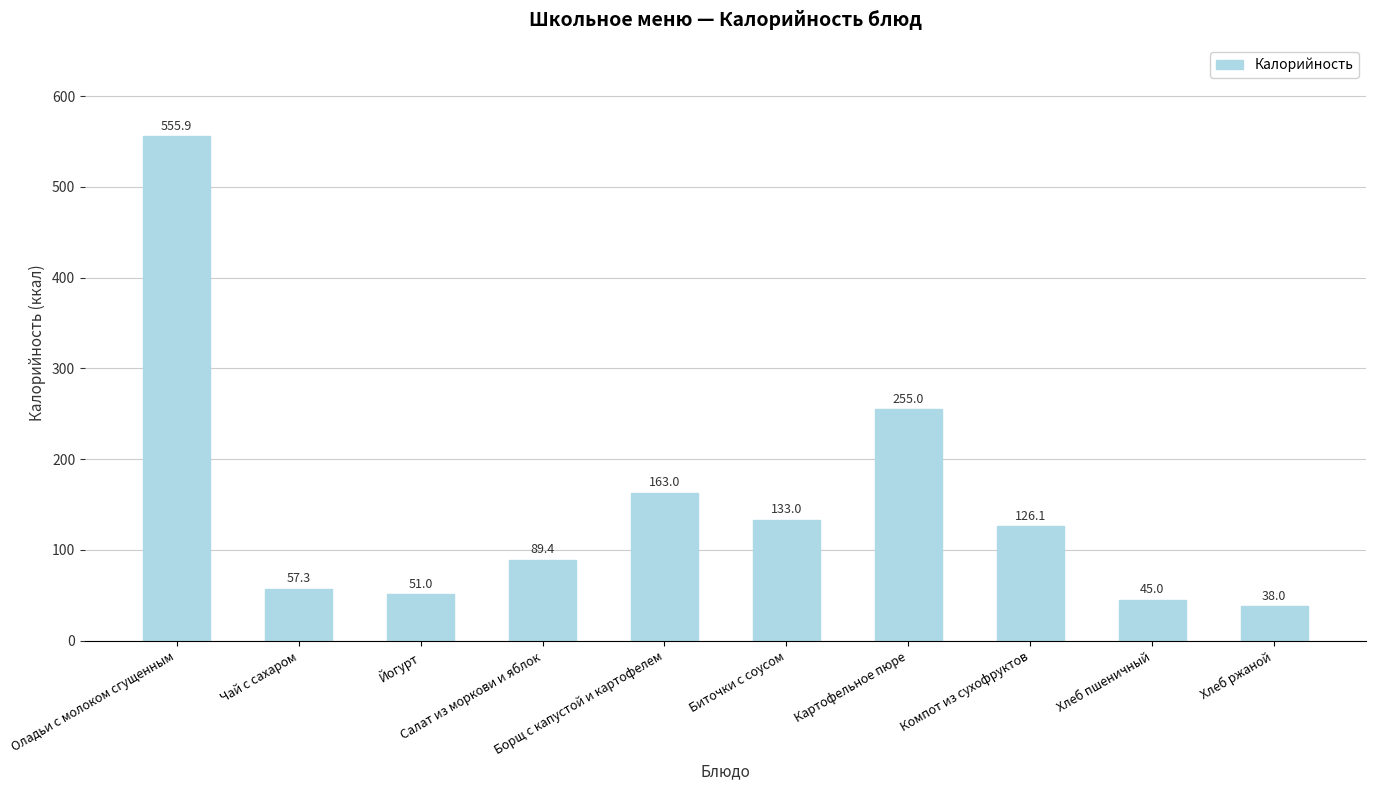

List the labels in order of value, largest first.

Оладьи с молоком сгущенным, Картофельное пюре, Борщ с капустой и картофелем, Биточки с соусом, Компот из сухофруктов, Салат из моркови и яблок, Чай с сахаром, Йогурт, Хлеб пшеничный, Хлеб ржаной